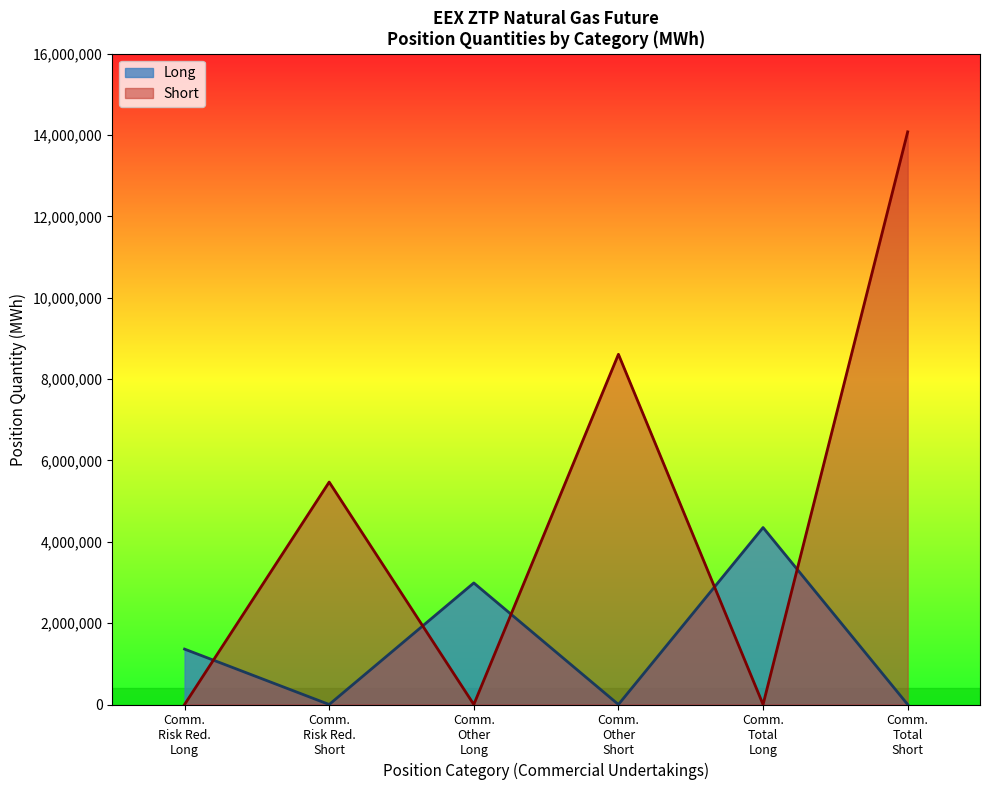

Reading left to right, what are all the values shown in this chart?

Long: 1362170	0	2988530	0	4350700	0
Short: 0	5469095	0	8610720	0	14079815